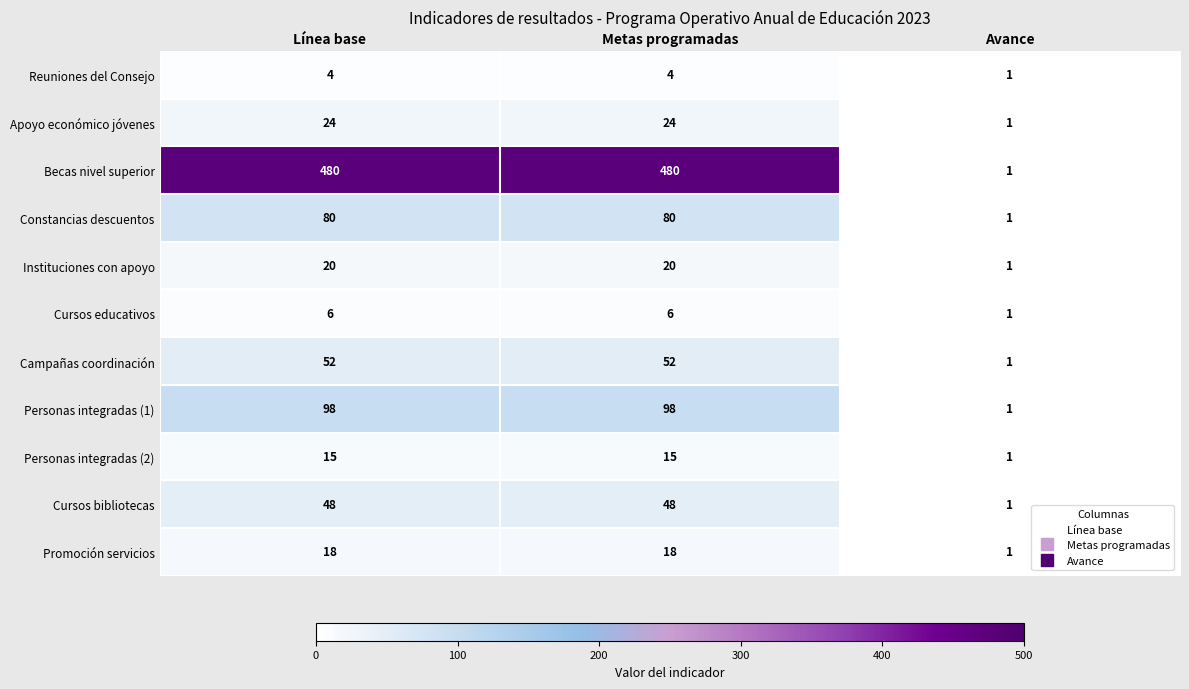

Which series has the largest range (max minus min)?

Becas nivel superior